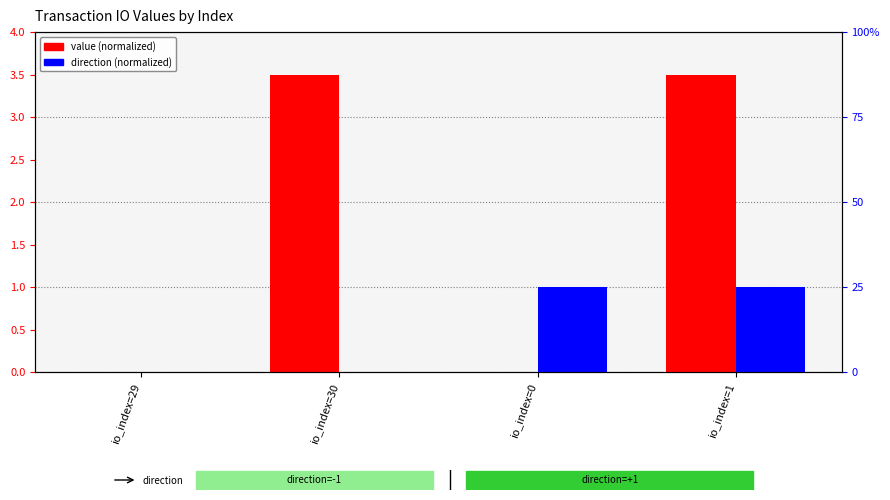

What is the sum of all direction (normalized) values?

2.0